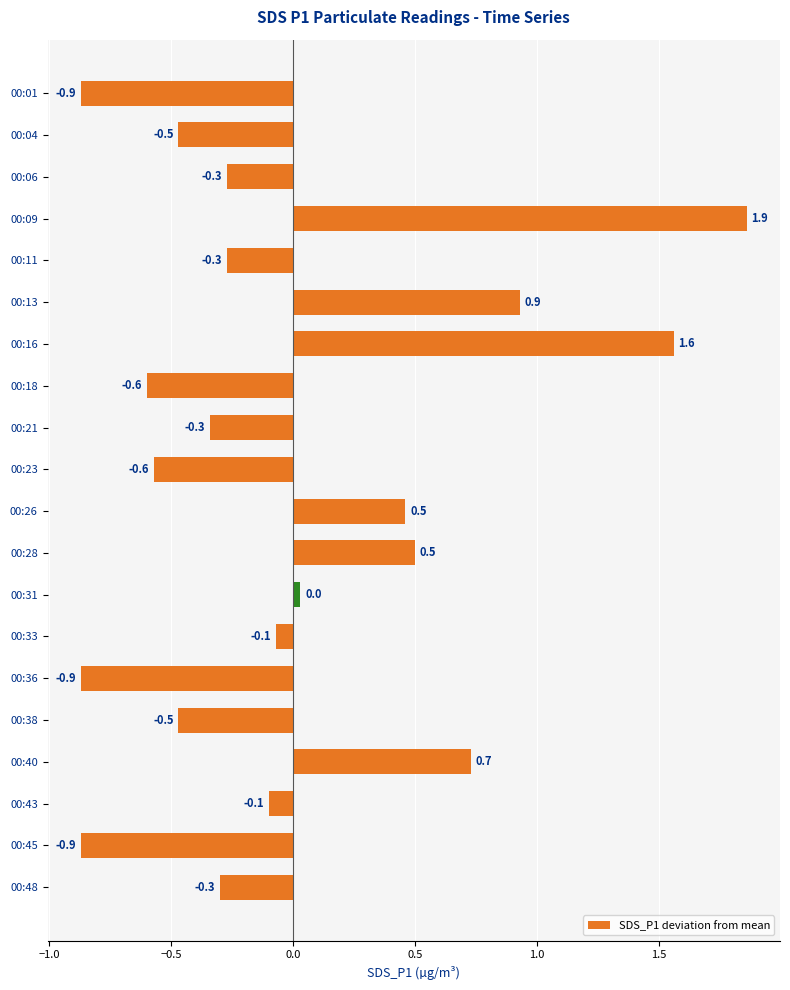

Is it true that the value at 00:11 is -0.1?

False